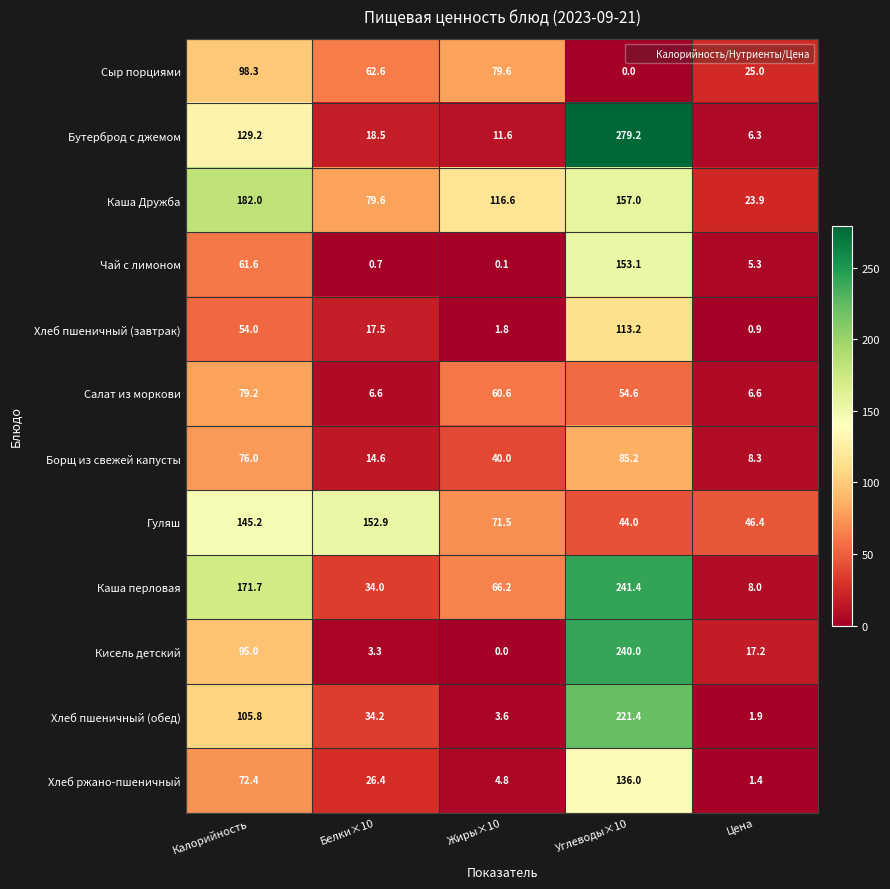

Which series has the largest total across all categories?

Каша Дружба